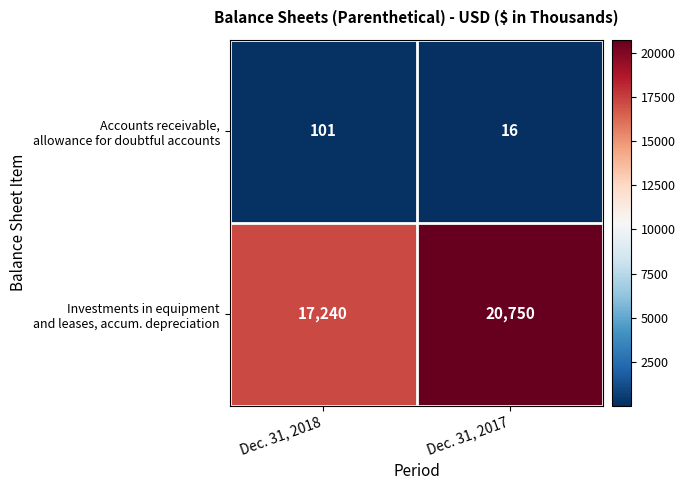

What is the smallest value displayed?

16